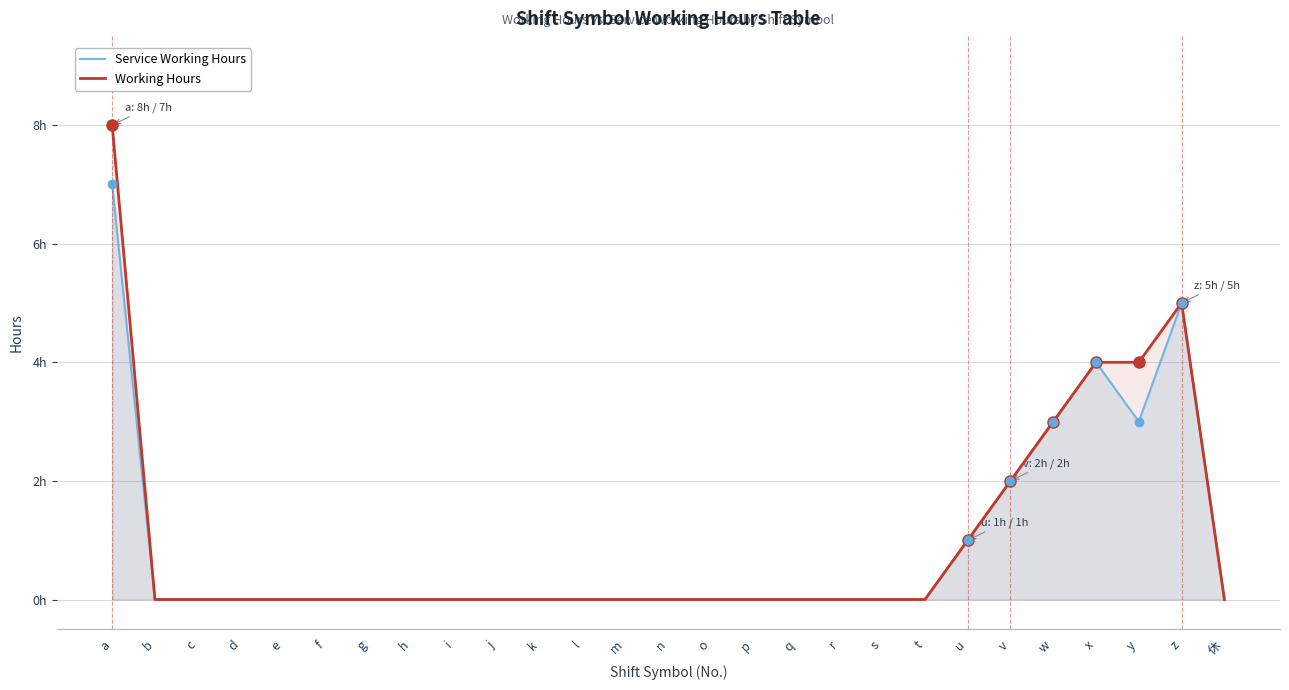

Which series changed the most between n and s?

Service Working Hours